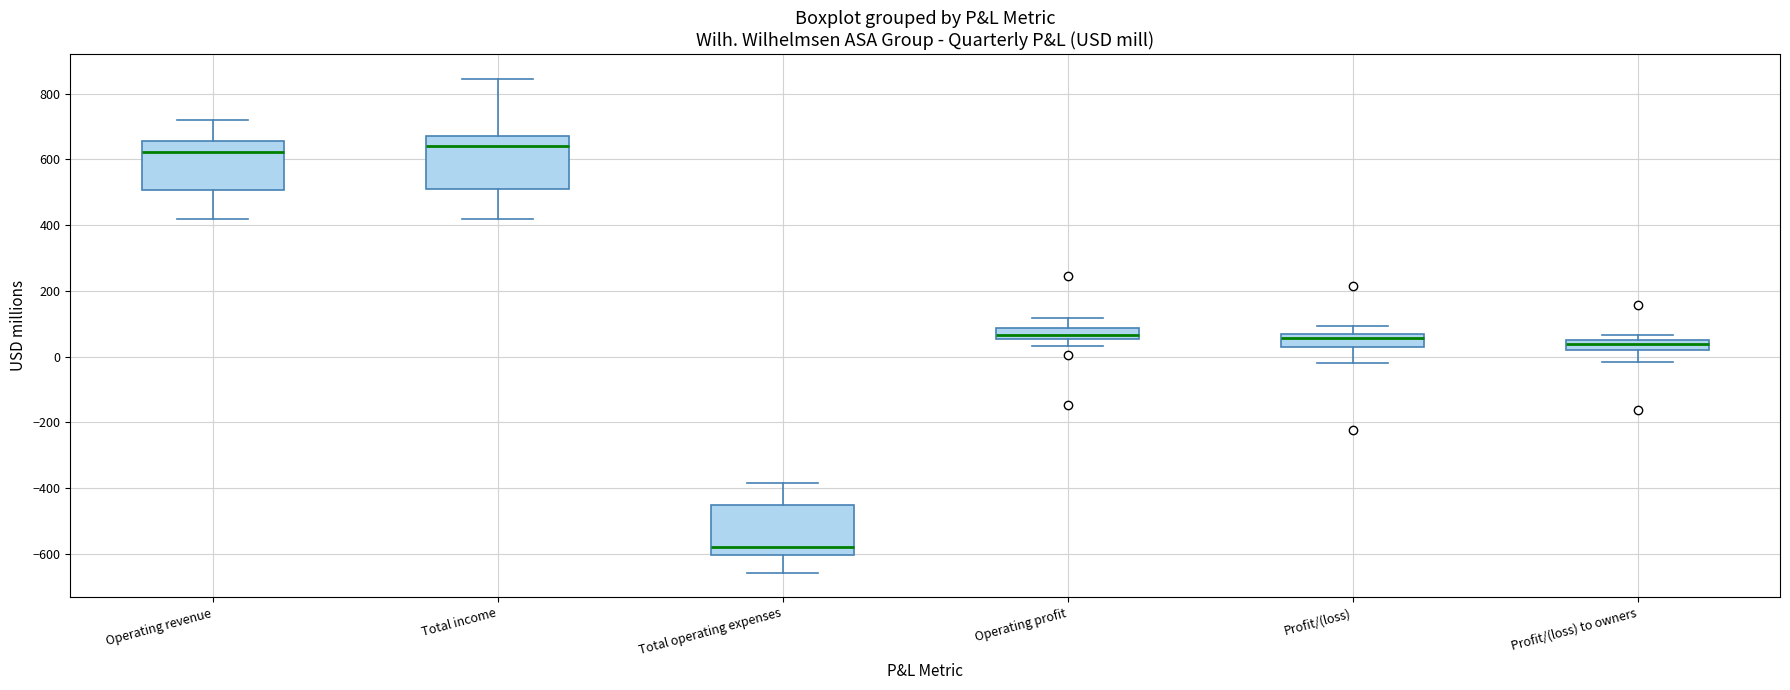

Where does the upper whisker of the box for Operating revenue end on the y-axis? The values are not printed on the chart, so give them approximately, as read against the axis.

720